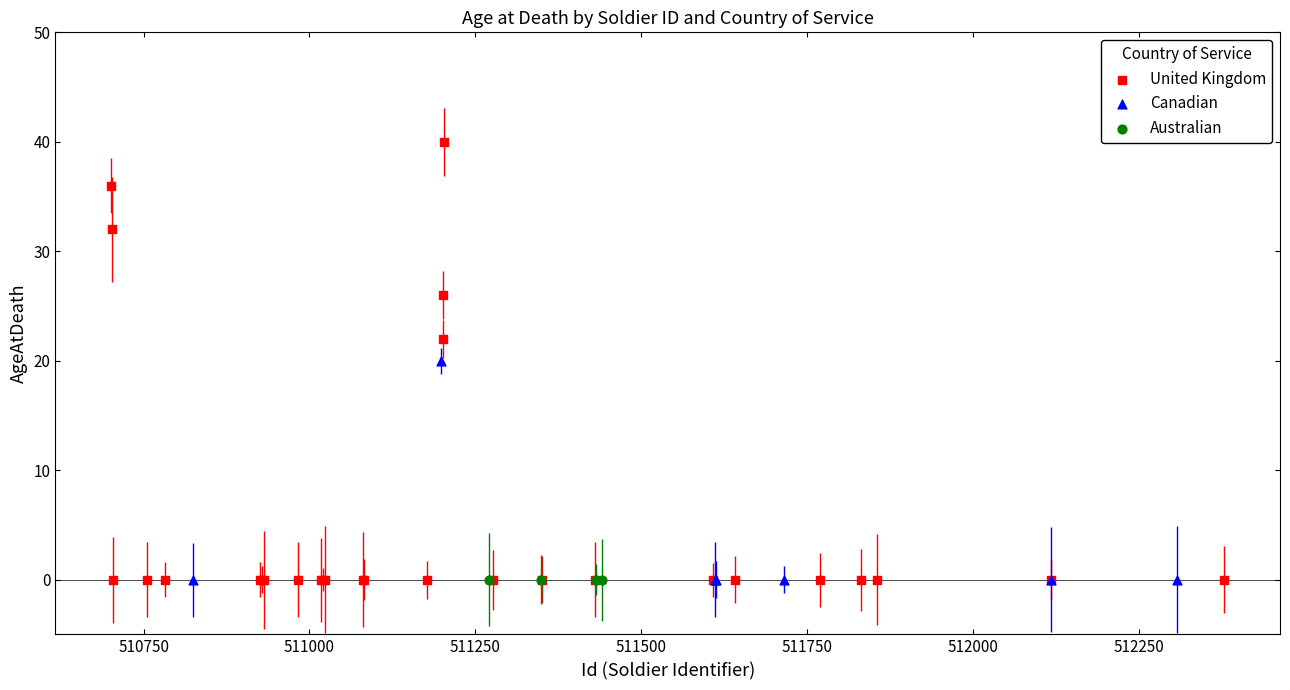

Which series contains the highest Y value?

United Kingdom